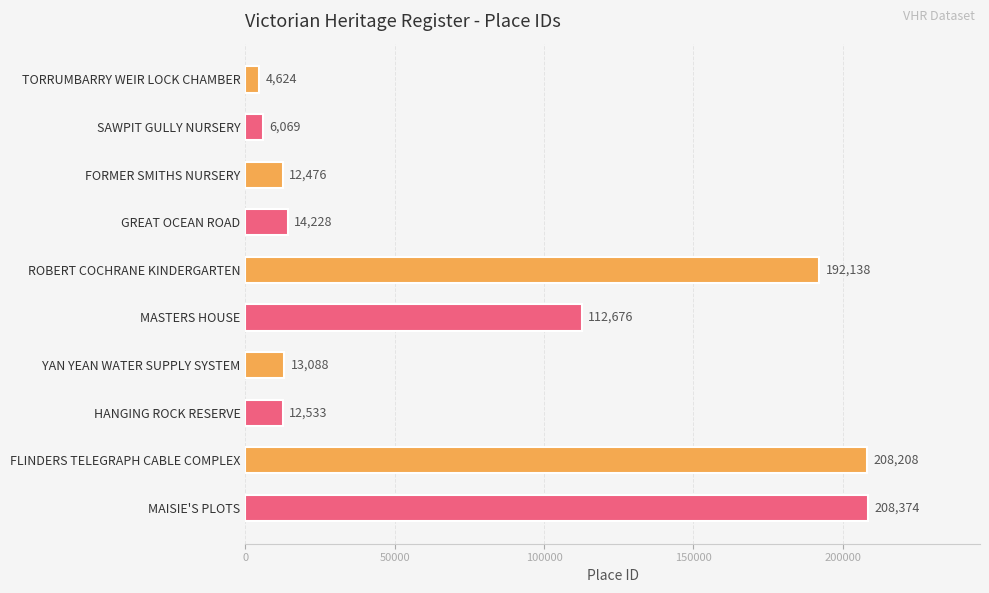

List the labels in order of value, smallest first.

TORRUMBARRY WEIR LOCK CHAMBER, SAWPIT GULLY NURSERY, FORMER SMITHS NURSERY, HANGING ROCK RESERVE, YAN YEAN WATER SUPPLY SYSTEM, GREAT OCEAN ROAD, MASTERS HOUSE, ROBERT COCHRANE KINDERGARTEN, FLINDERS TELEGRAPH CABLE COMPLEX, MAISIE'S PLOTS